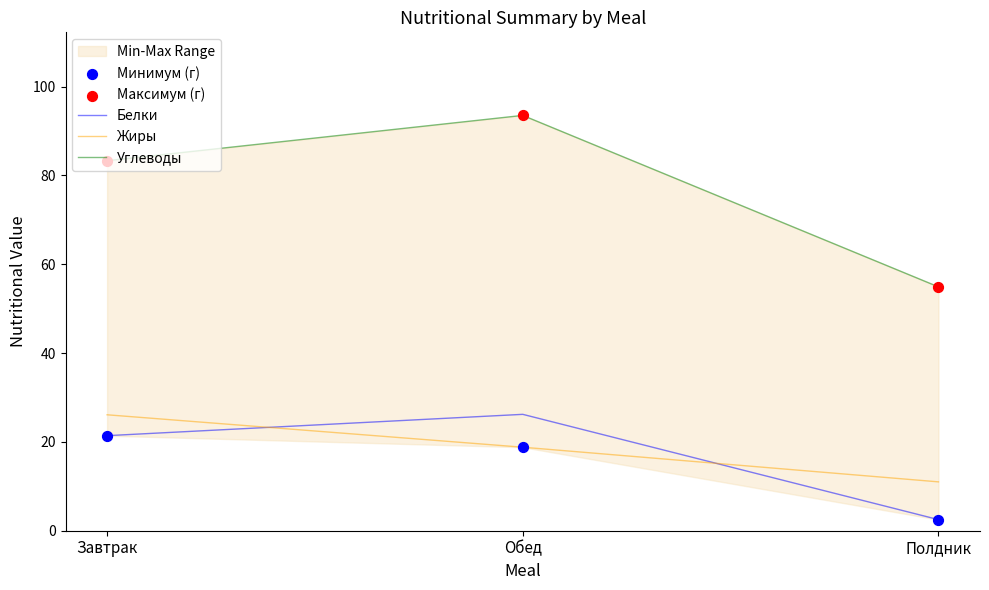

What is the total value across all series at Завтрак?

235.5